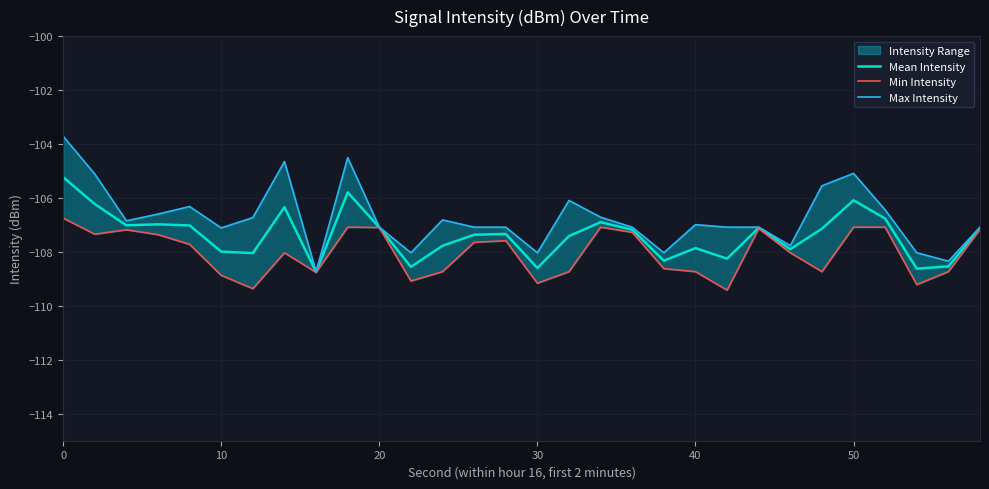

How many values in the Max Intensity series are below -106?

24